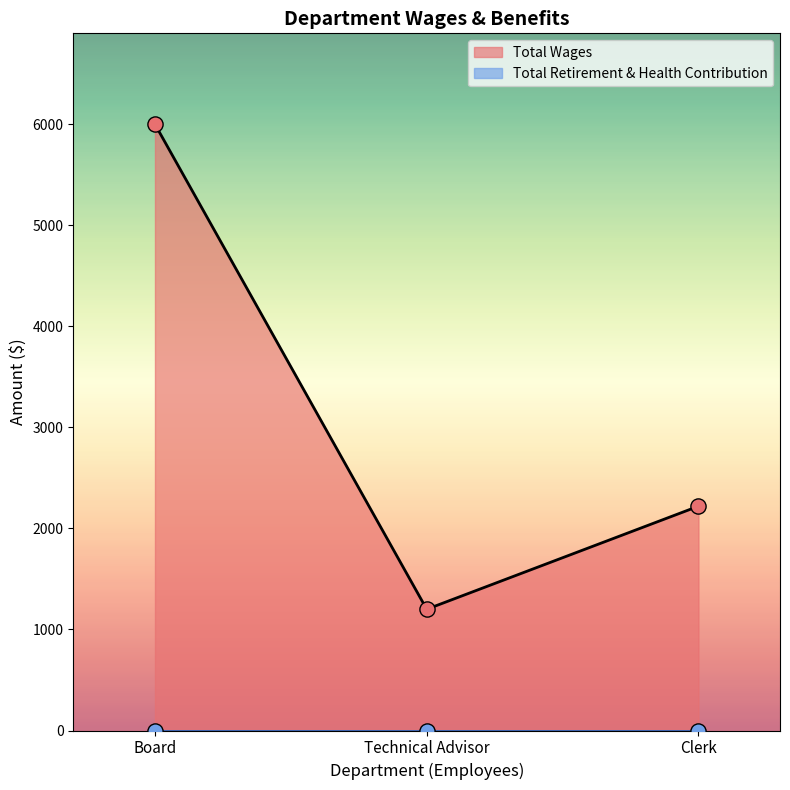

At which category is the sum across all series the highest?

Board